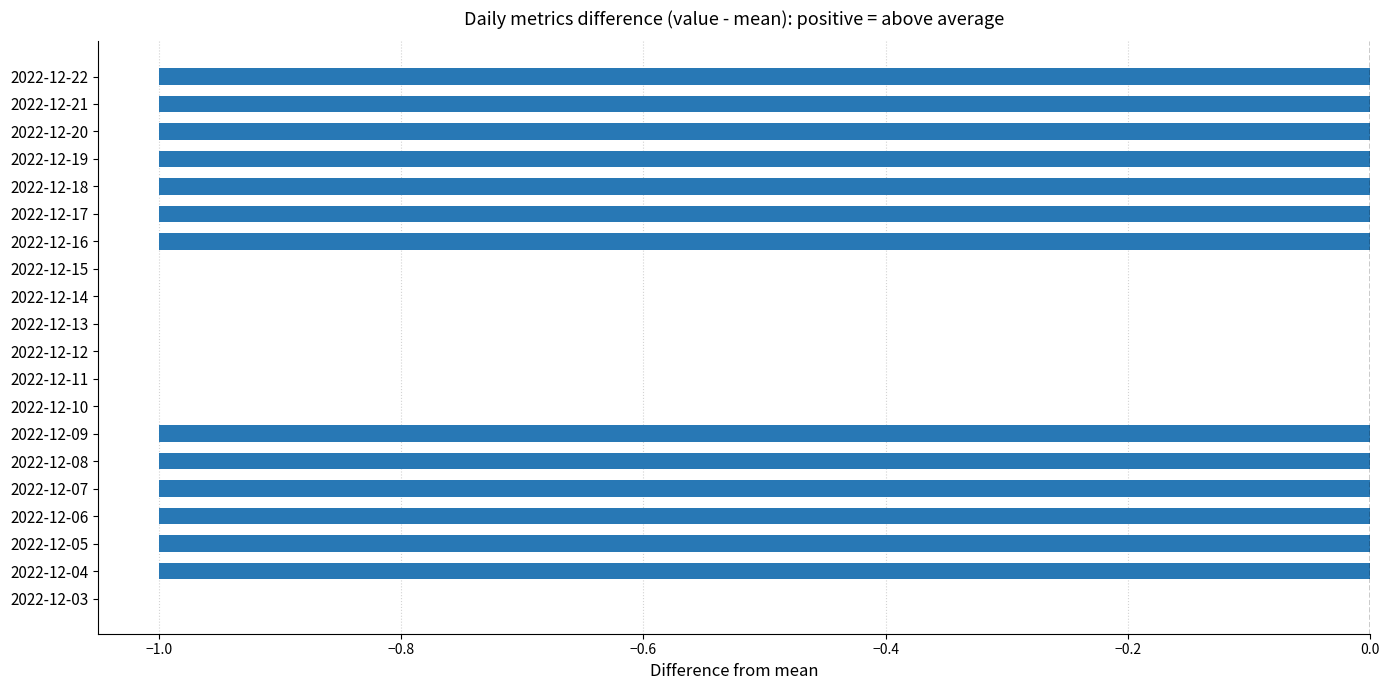

Reading bottom to top, extract all data points from this chart.

2022-12-03=0	2022-12-04=-1	2022-12-05=-1	2022-12-06=-1	2022-12-07=-1	2022-12-08=-1	2022-12-09=-1	2022-12-10=0	2022-12-11=0	2022-12-12=0	2022-12-13=0	2022-12-14=0	2022-12-15=0	2022-12-16=-1	2022-12-17=-1	2022-12-18=-1	2022-12-19=-1	2022-12-20=-1	2022-12-21=-1	2022-12-22=-1